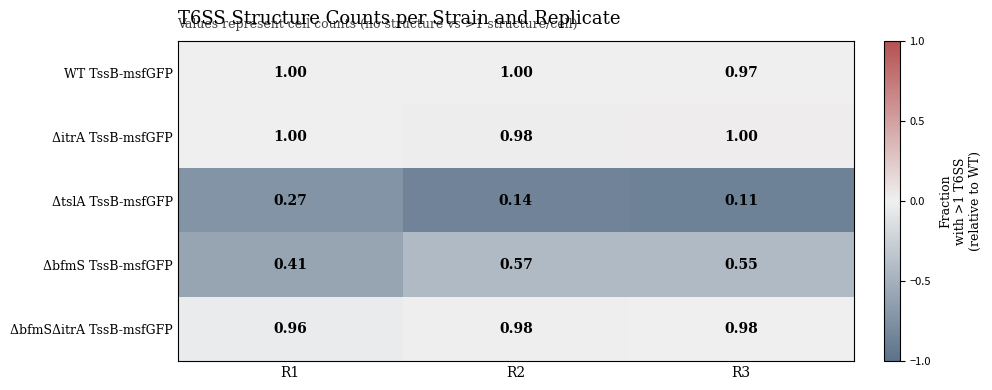

Which series changed the most between R1 and R2?

ΔbfmS TssB-msfGFP